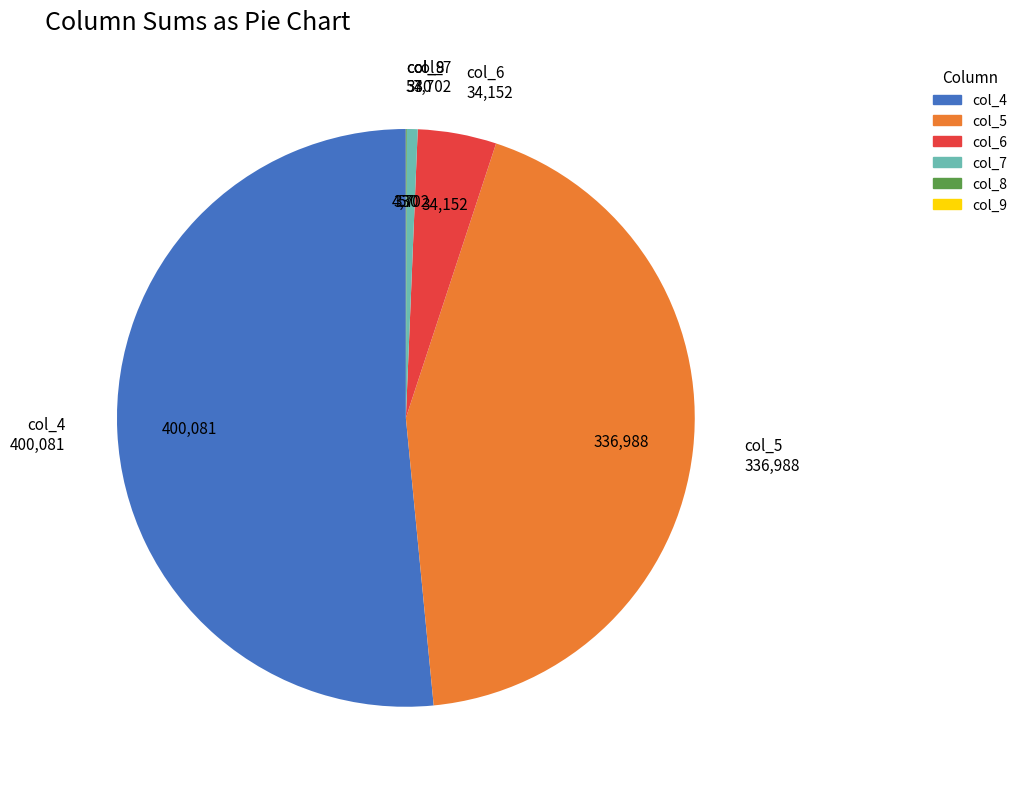

Does col_4 account for over 50% of the chart?

Yes